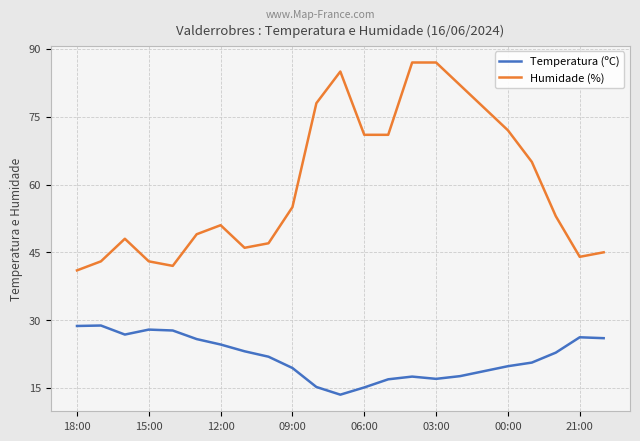

What is the average value of the Humidade (%) series?

60.1